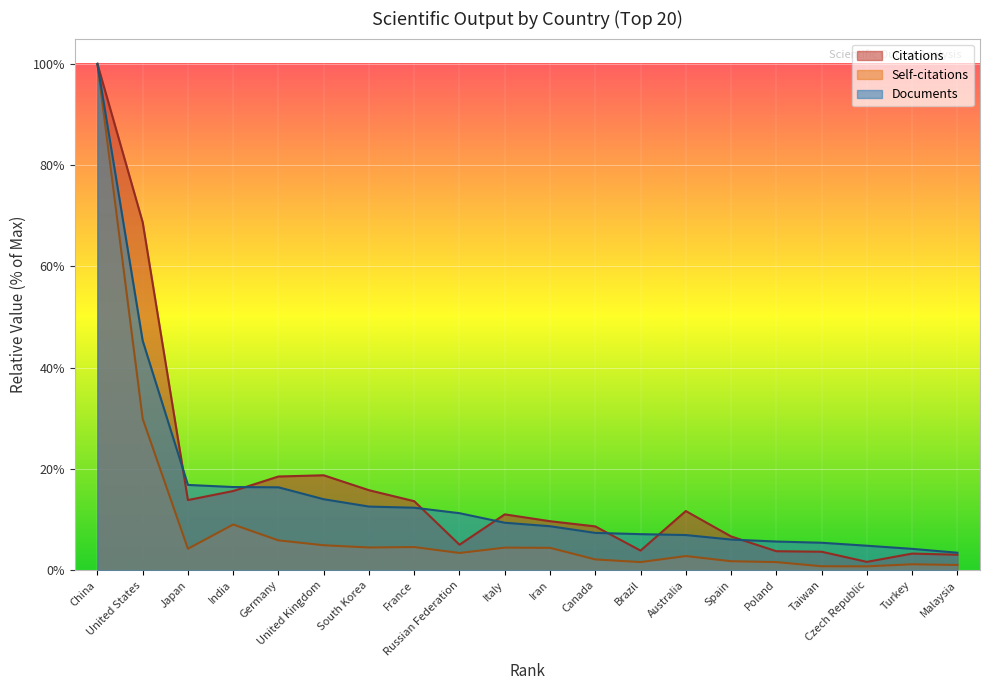

At which label is Self-citations closest to 50?

United States